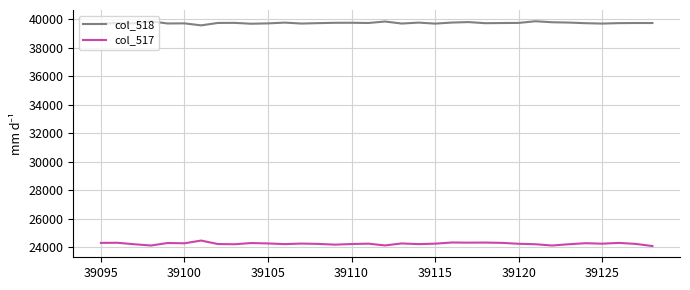

True or false: col_518 and col_517 intersect in this chart.

False